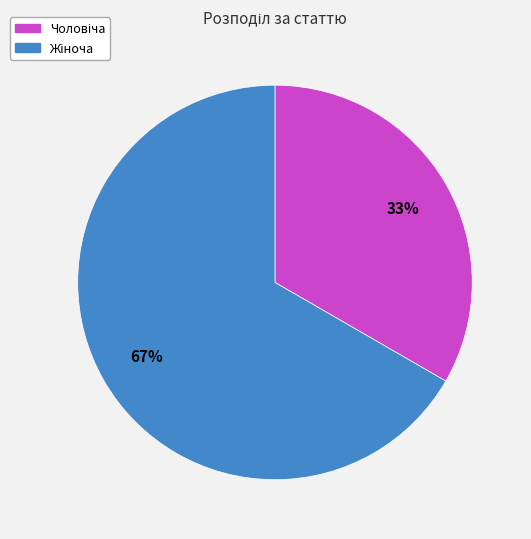

Is there any slice that represents more than half of the pie?

Yes